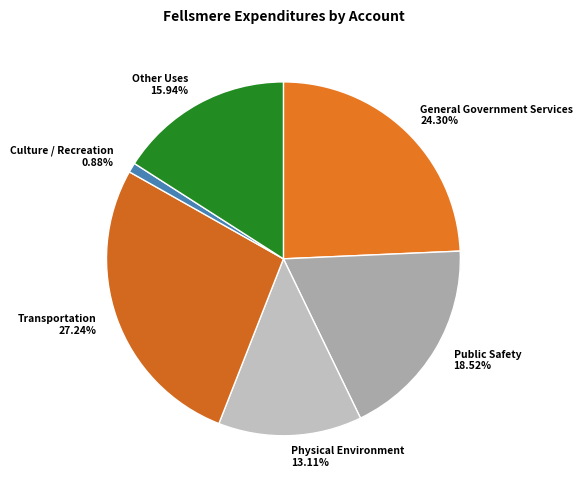

Is it true that Public Safety is 19% of the pie?

True